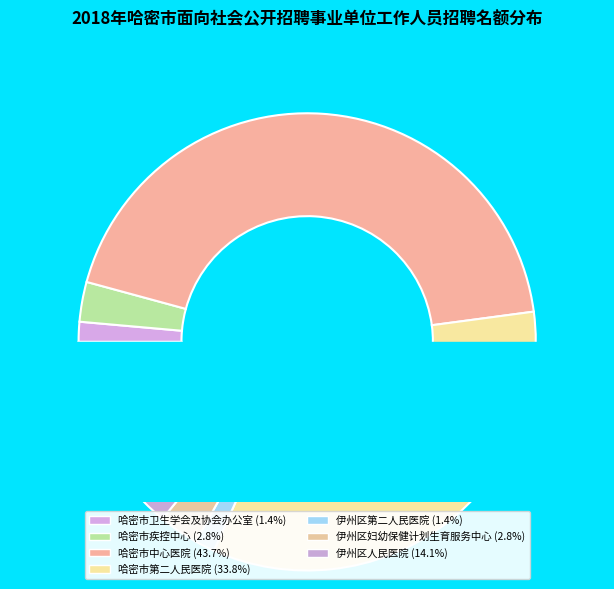

Is it true that 伊州区第二人民医院 is 1% of the pie?

True